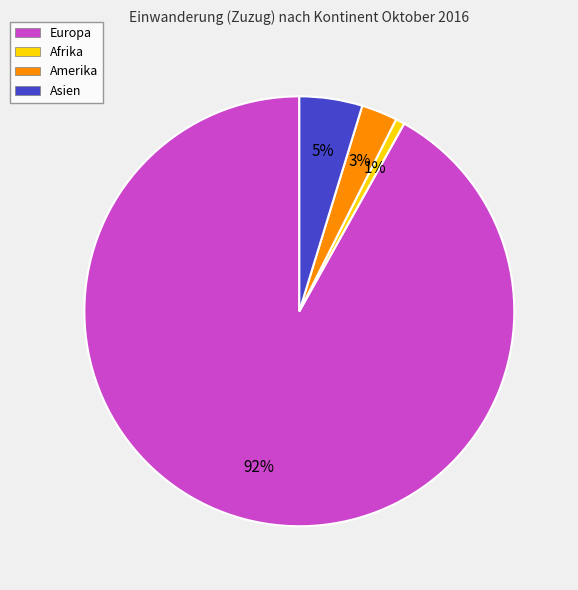

Is Europa the majority of the pie?

Yes